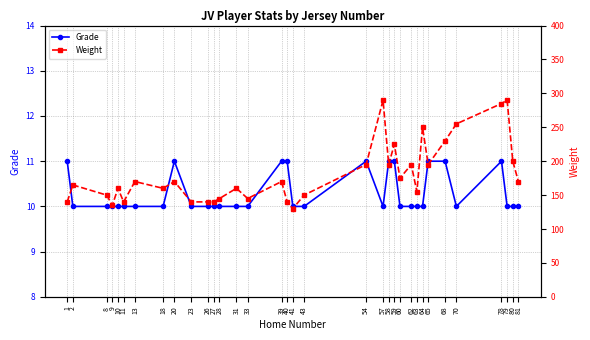

True or false: Grade has a value of 10 at 27.

True